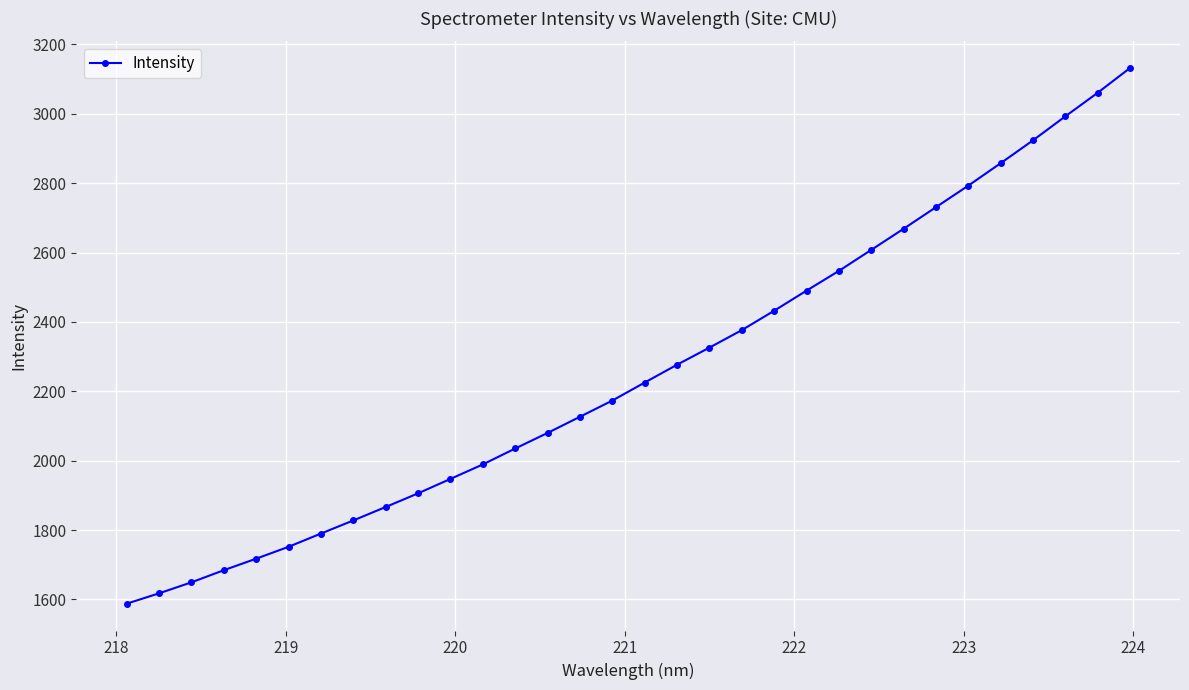

What is the maximum value shown in the chart?

3131.7